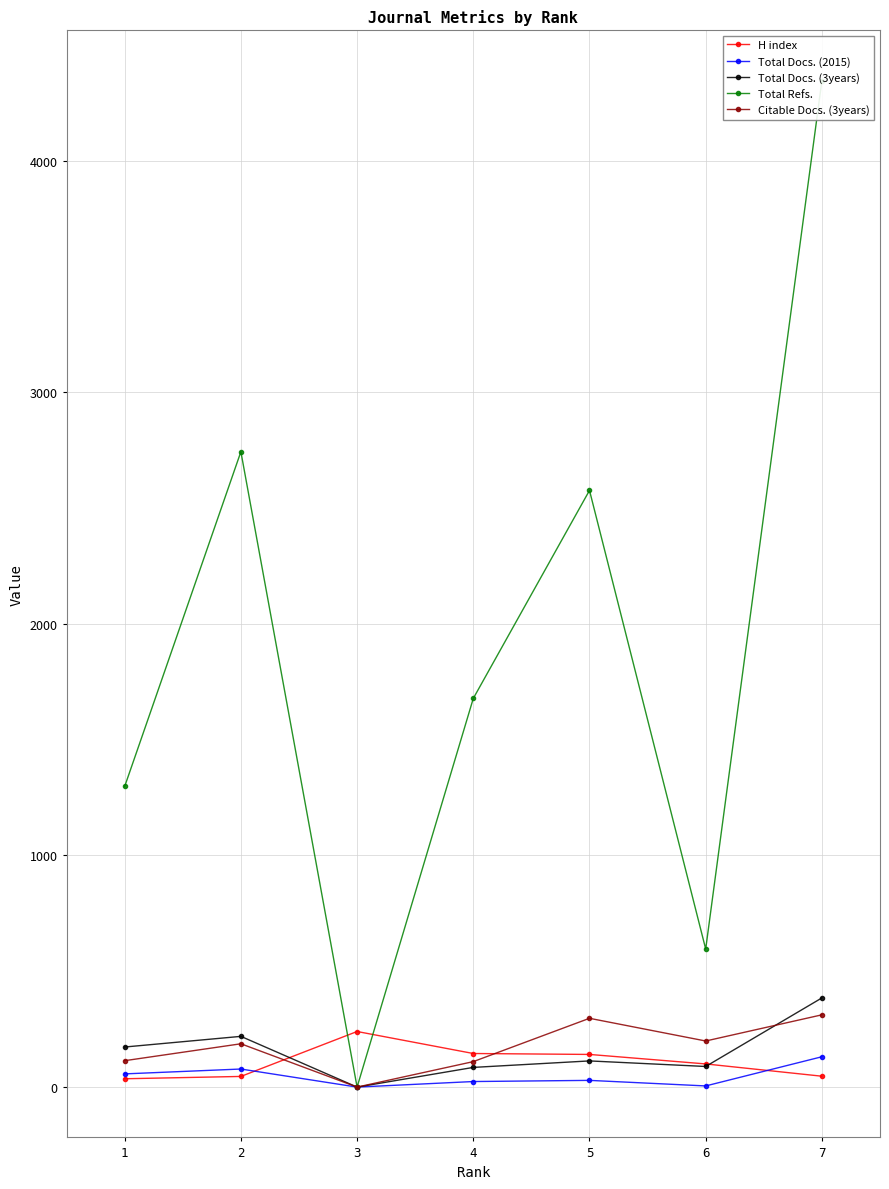

What is the maximum value for Total Refs.?

4345